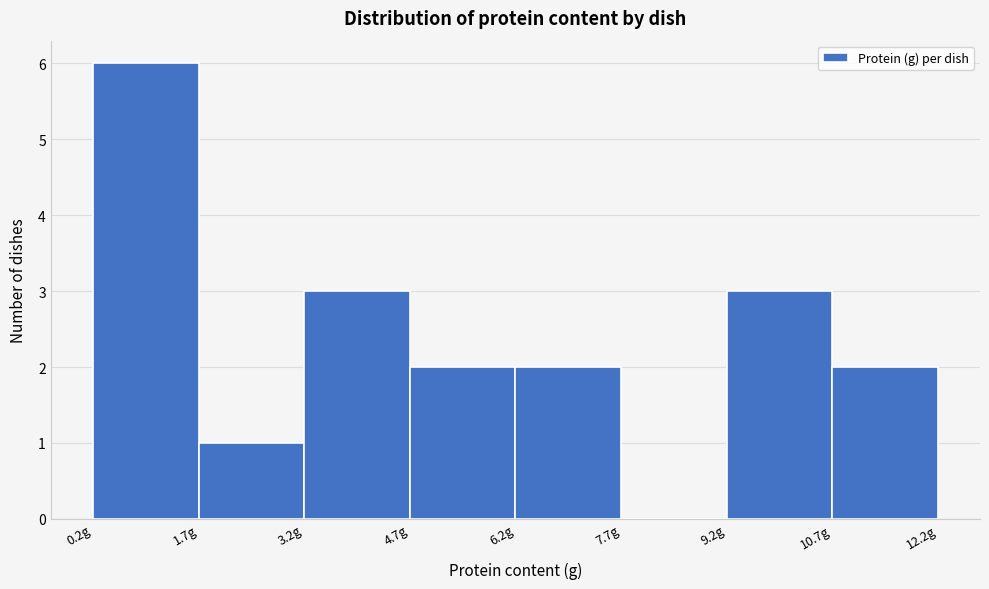

Reading left to right, list every bar in this chart as the range it spans on the x-axis followed by its height. Neither the bar edges nor the heights are printed on the chart, so give them approximately, as read against the axes.

0.2 to 1.7: 6
1.7 to 3.2: 1
3.2 to 4.7: 3
4.7 to 6.2: 2
6.2 to 7.7: 2
7.7 to 9.2: 0
9.2 to 10.7: 3
10.7 to 12.2: 2